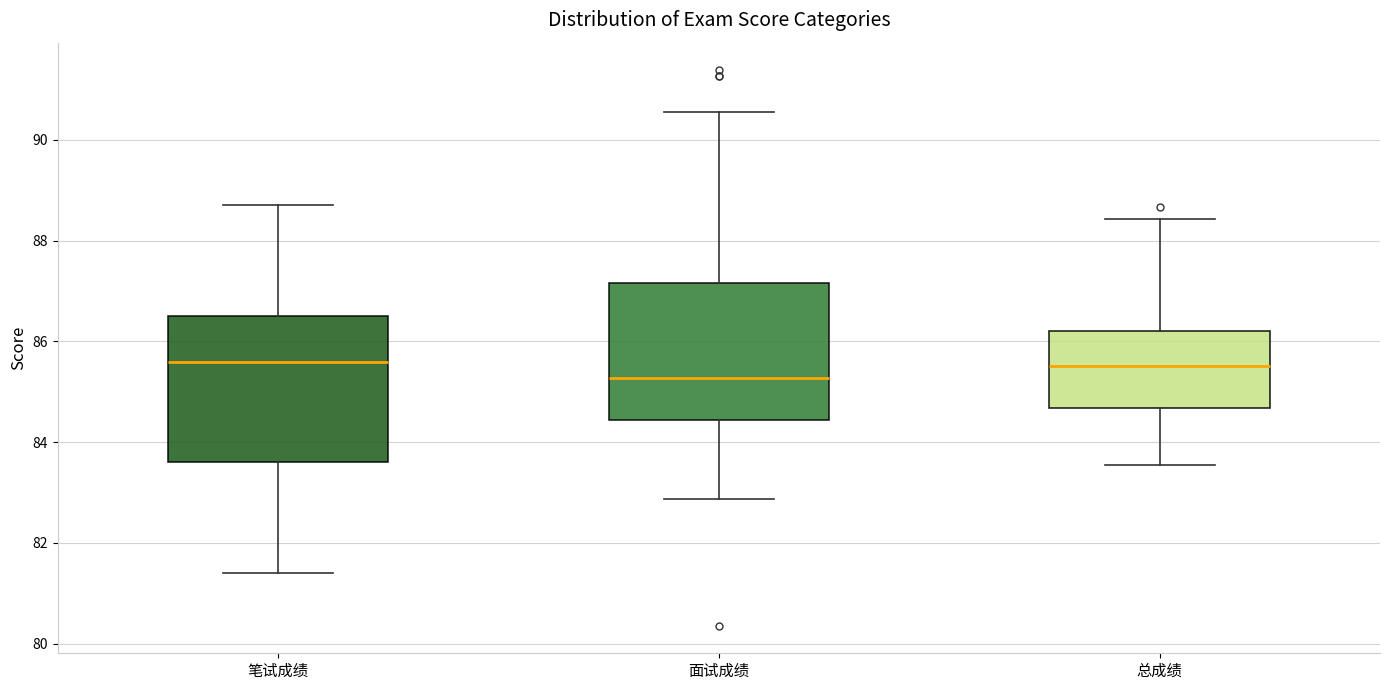

Where is the lower edge of the box for 笔试成绩 on the y-axis? The values are not printed on the chart, so give them approximately, as read against the axis.

83.6